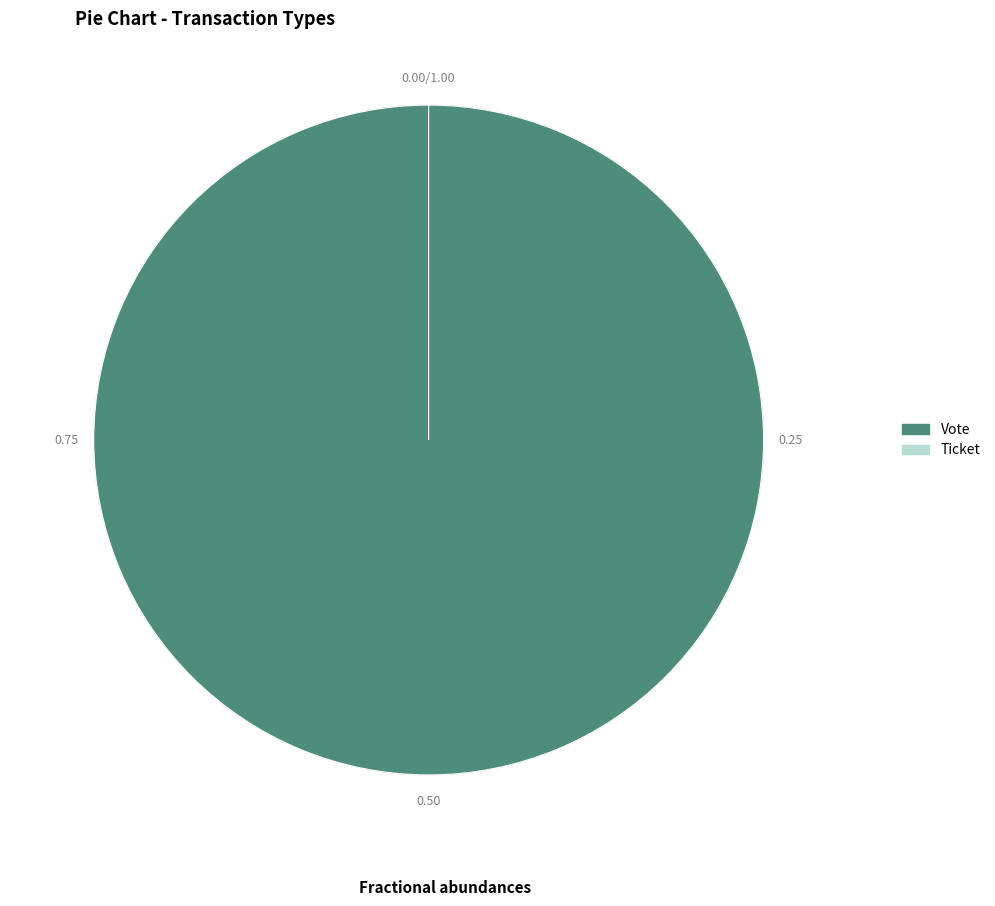

Is there a majority slice in this chart?

Yes